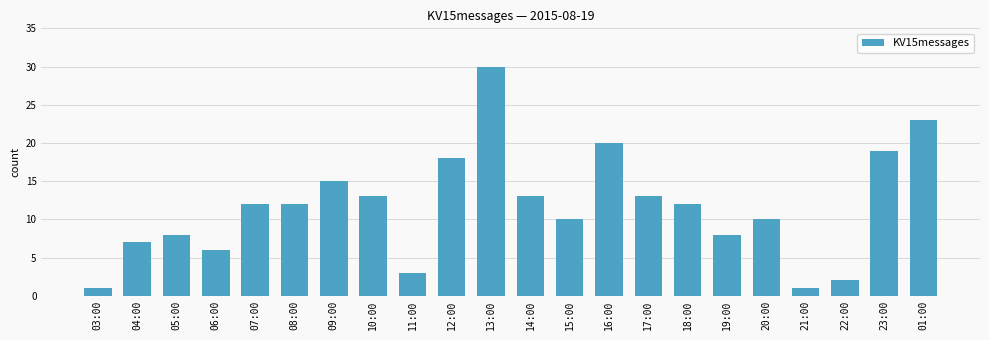

The chart shows a value of 8 at 05:00. True or false?

True